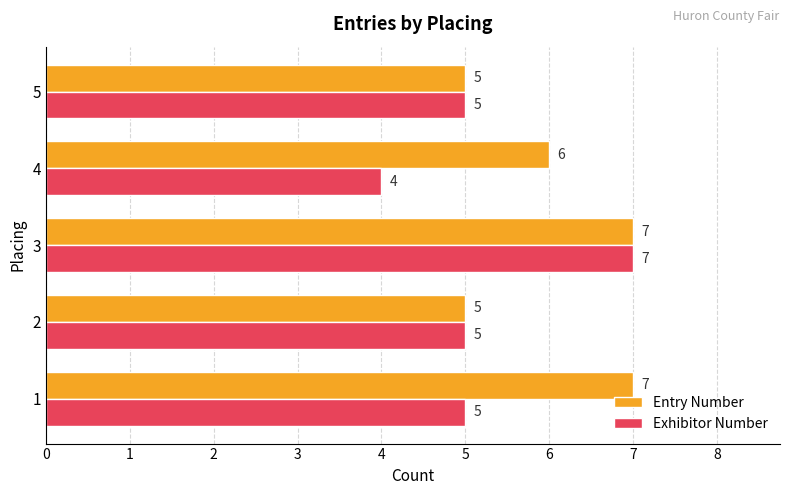

Which category has the lowest value across all series?

4